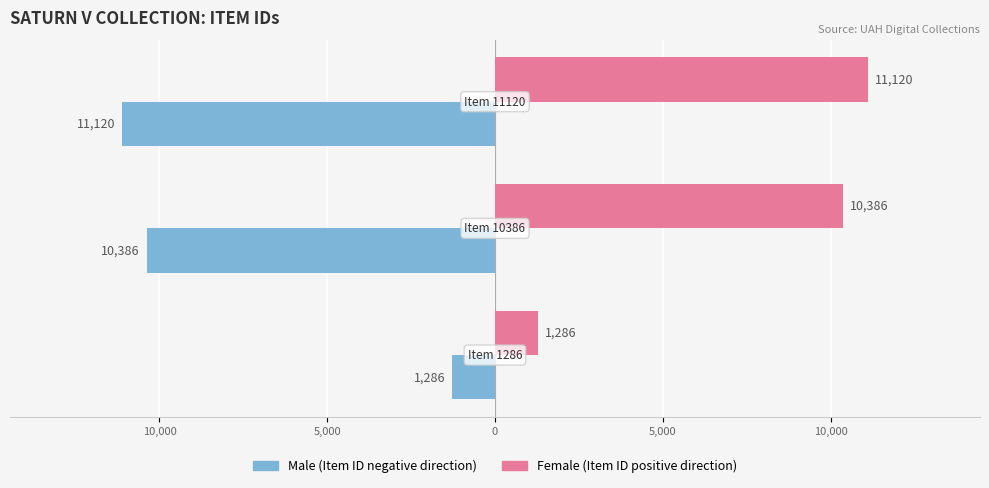

What is the maximum value shown in the chart?

11120